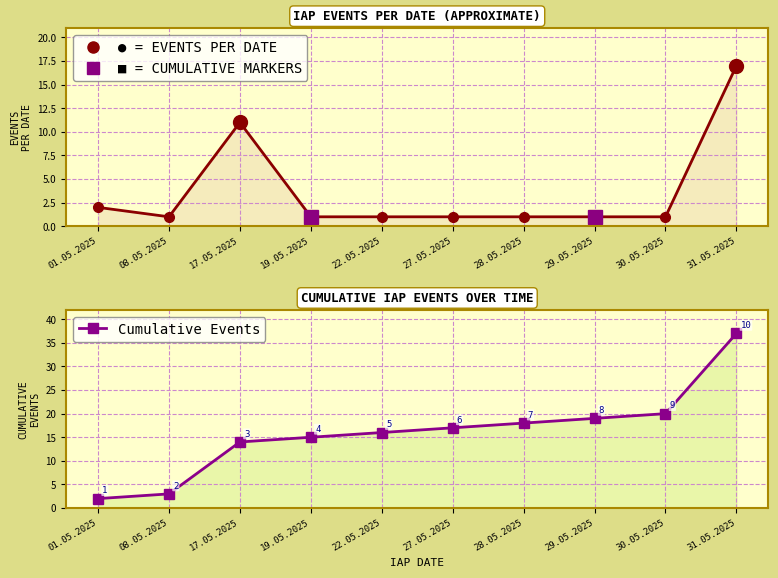

True or false: Events per Date and Cumulative Events cross at least once.

False